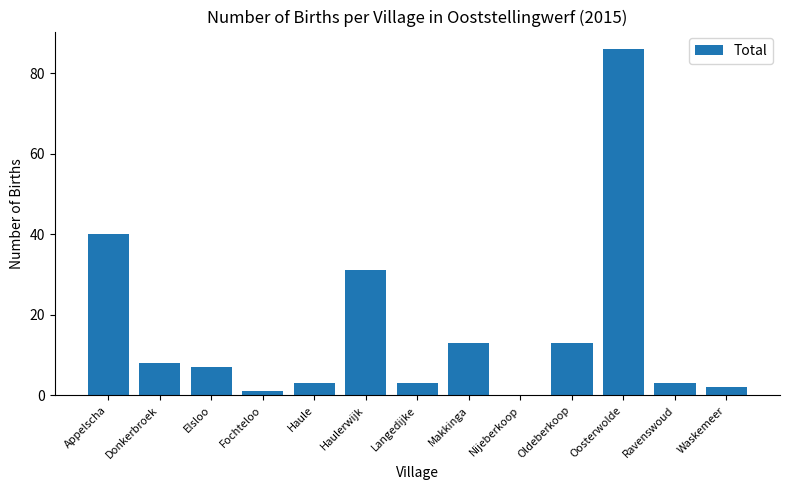

What is the difference between the values at Haulerwijk and Fochteloo?

30